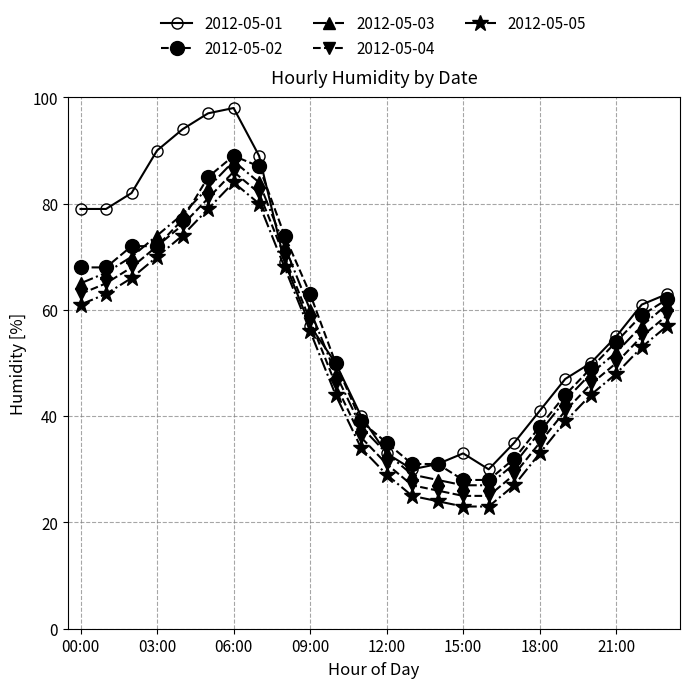

What is the maximum value shown in the chart?

98